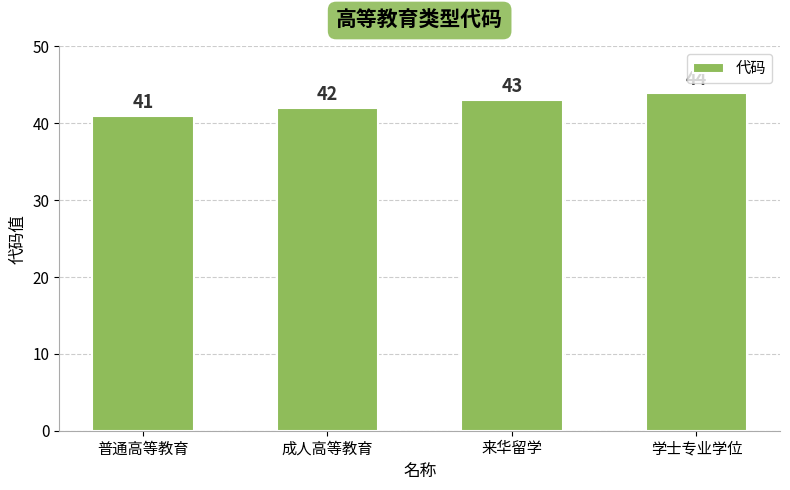

What position from the right is 普通高等教育?

4